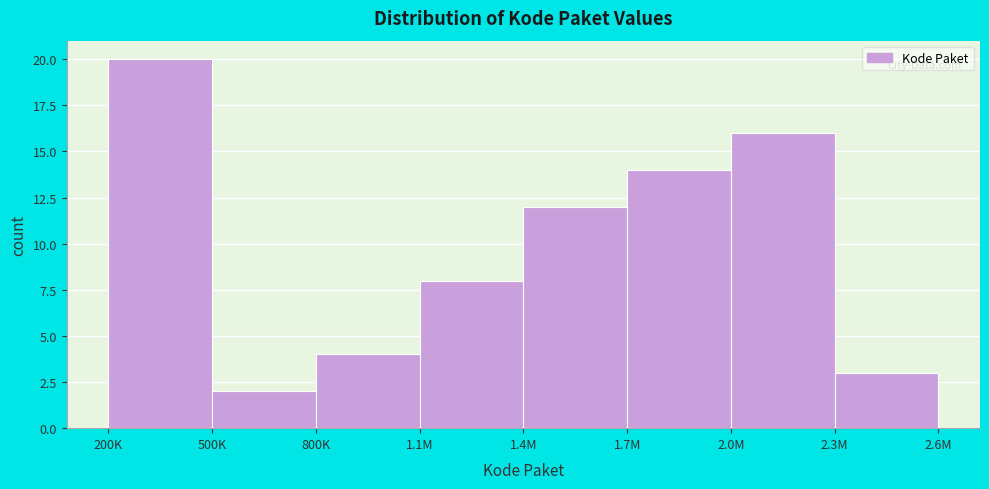

Reading left to right, list all the values displayed in this chart.

200K=20	500K=2	800K=4	1.1M=8	1.4M=12	1.7M=14	2.0M=16	2.3M=3